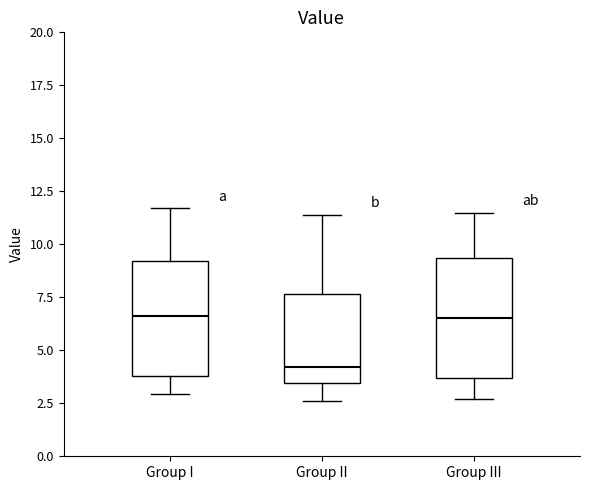

Reading left to right, transcribe this box plot: for each box, give where its median line is, the range the box spans, and where its two whiskers end, as read against the y-axis. The values are not printed on the chart, so give them approximately, as read against the axis.

Group I: median 6.5, box 4.0 to 9.0, whiskers 3.0 to 11.5
Group II: median 4.0, box 3.5 to 7.5, whiskers 2.5 to 11.5
Group III: median 6.5, box 3.5 to 9.5, whiskers 2.5 to 11.5